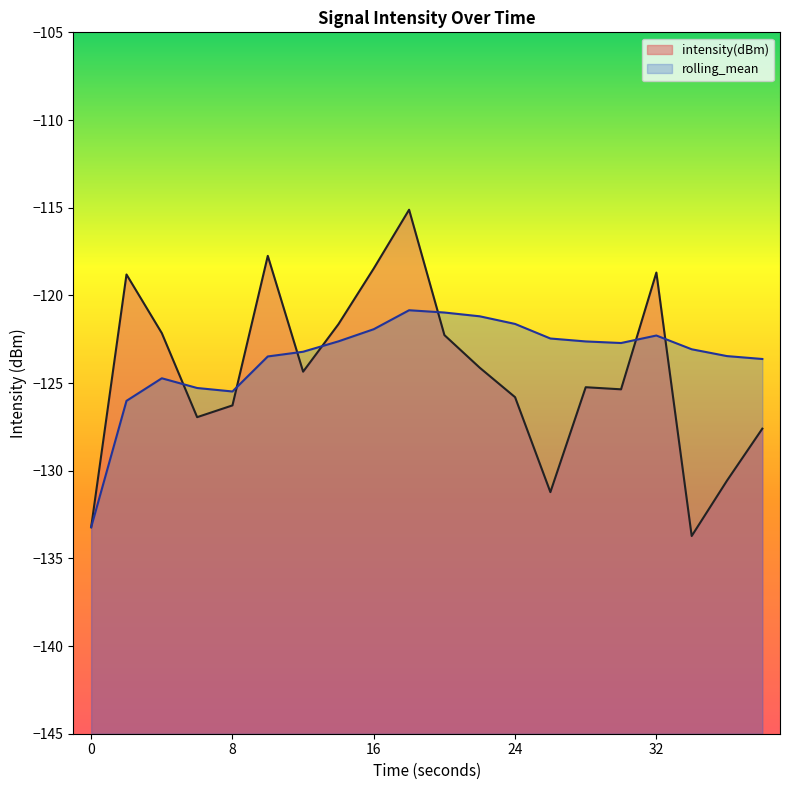

Reading left to right, extract all data points from this chart.

intensity(dBm): -133.2	-118.8	-122.2	-126.9	-126.3	-117.7	-124.4	-121.6	-118.5	-115.1	-122.3	-124.1	-125.8	-131.2	-125.2	-125.4	-118.7	-133.7	-130.6	-127.6
rolling_mean: -133.2	-126.0	-124.7	-125.3	-125.5	-123.5	-123.2	-122.6	-121.9	-120.8	-121.0	-121.2	-121.6	-122.5	-122.6	-122.7	-122.3	-123.1	-123.5	-123.6